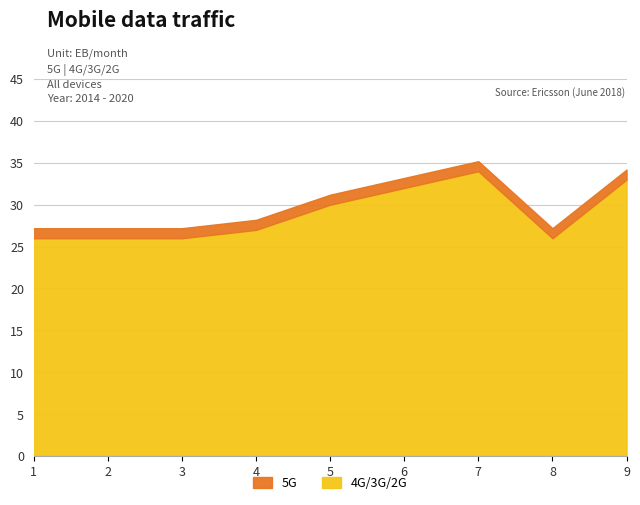

What is the difference between the maximum and minimum values in the 4G/3G/2G series?

8.0